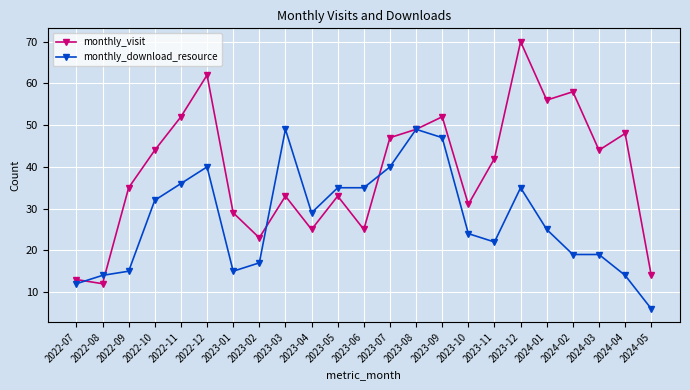

Where do monthly_visit and monthly_download_resource first cross each other?

2022-07 and 2022-08